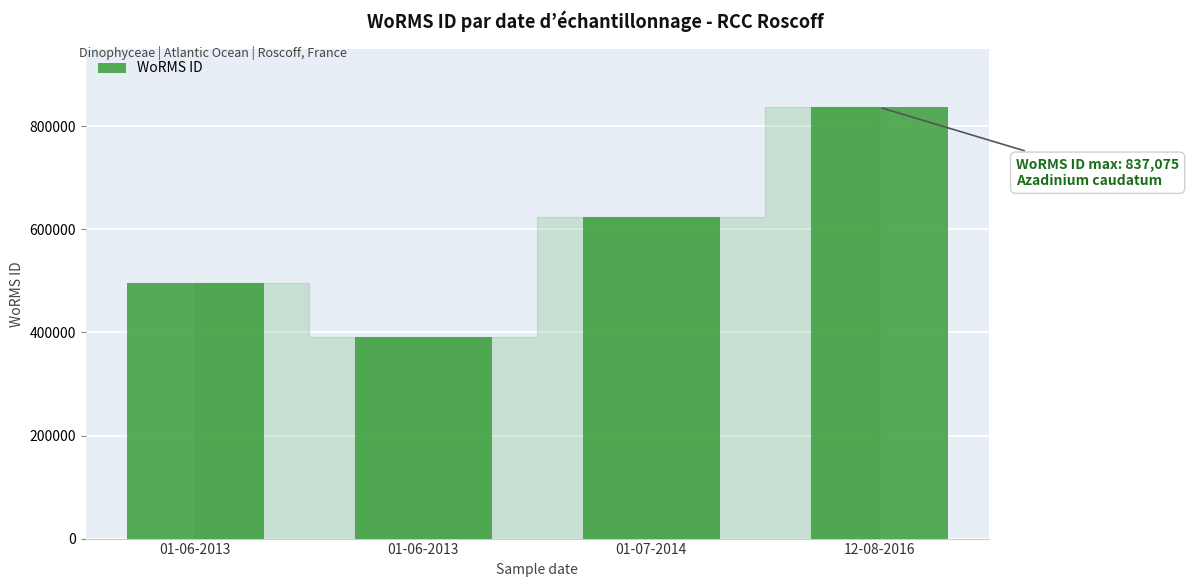

What is the label of the 1st bar from the left?

01-06-2013